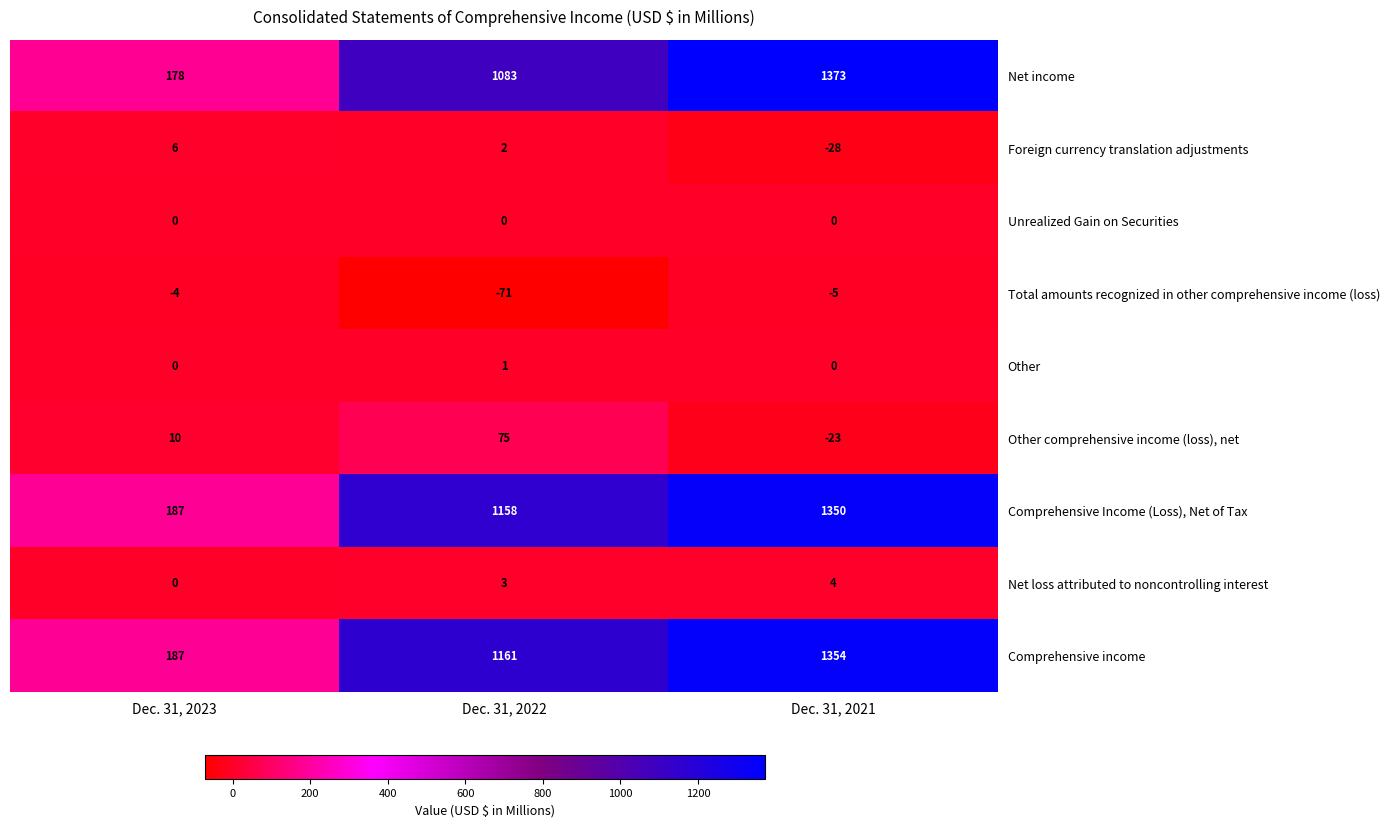

The value of Total amounts recognized in other comprehensive income (loss) at Dec. 31, 2022 is -46. True or false?

False